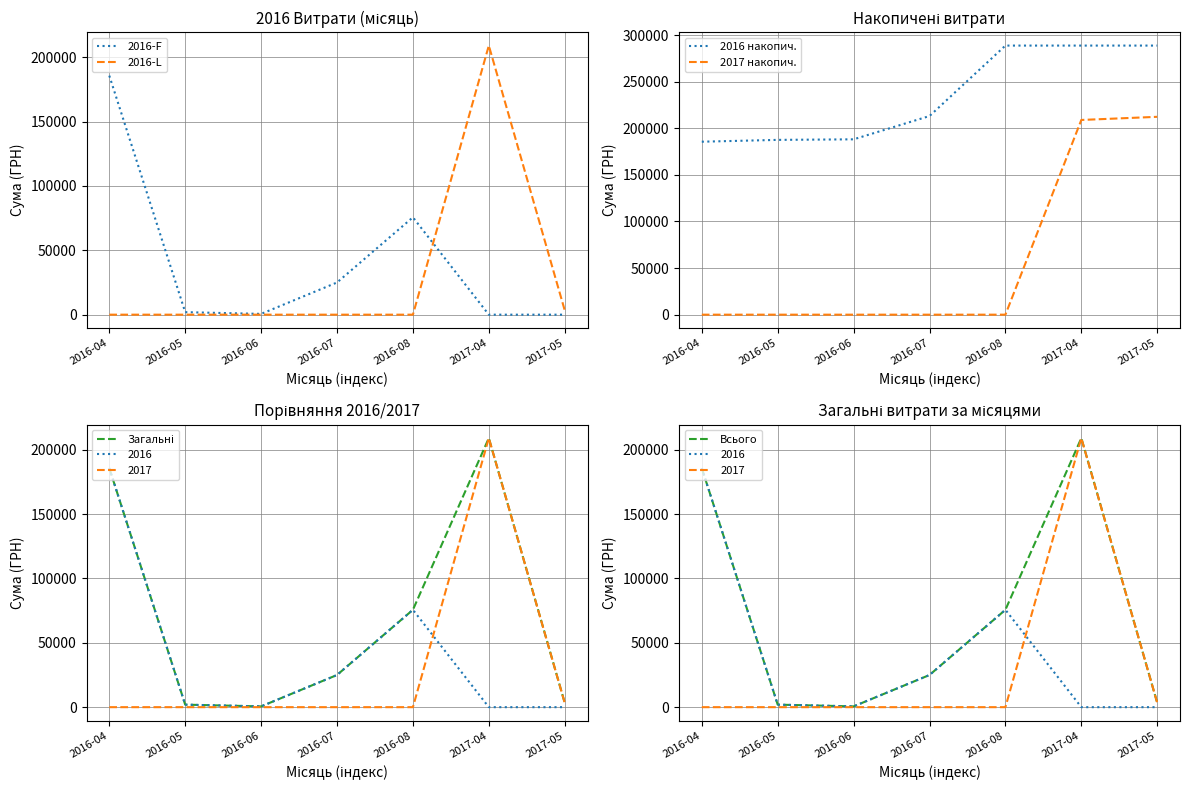

The value of 2016-L at 2016-04 is 0.0. True or false?

True